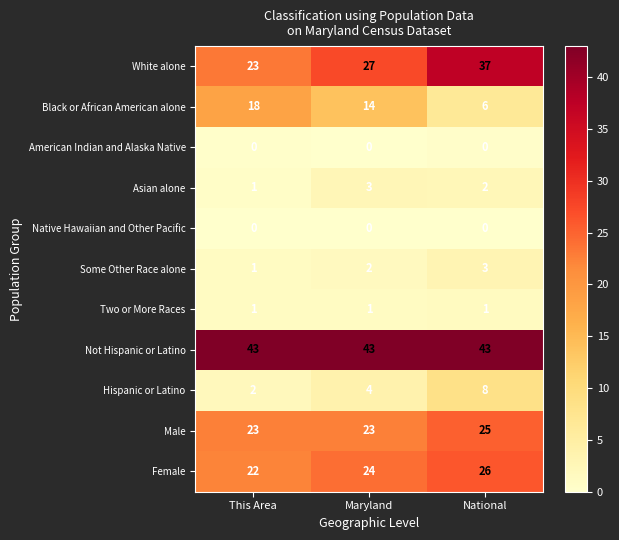

What is the average value of the White alone series?

29